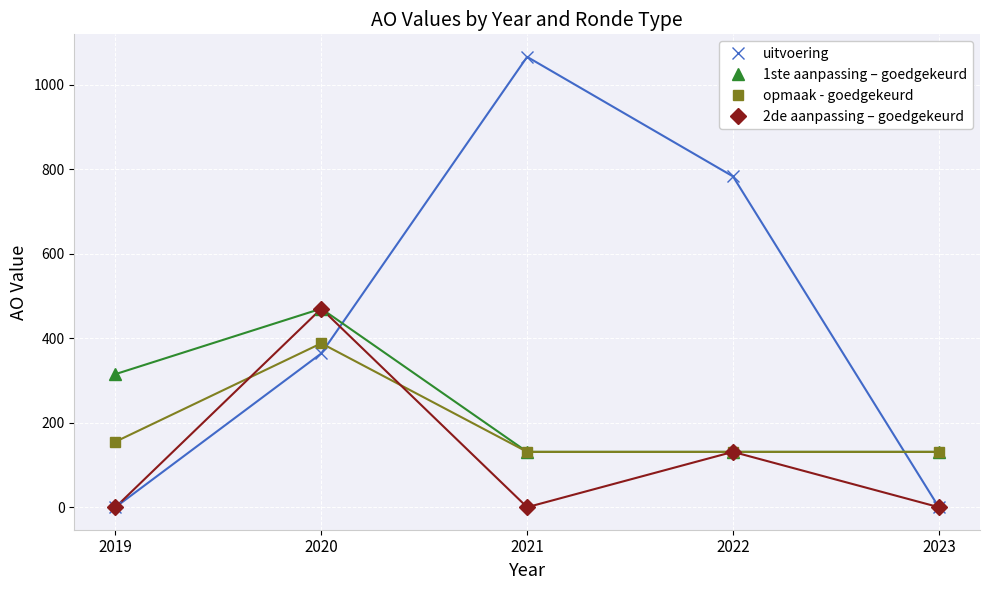

Reading left to right, what are all the values shown in this chart?

uitvoering: 2019=0	2020=364	2021=1066	2022=783	2023=0
1ste aanpassing – goedgekeurd: 2019=315	2020=470	2021=131	2022=131	2023=131
opmaak - goedgekeurd: 2019=155	2020=388	2021=131	2022=131	2023=131
2de aanpassing – goedgekeurd: 2019=0	2020=470	2021=0	2022=131	2023=0